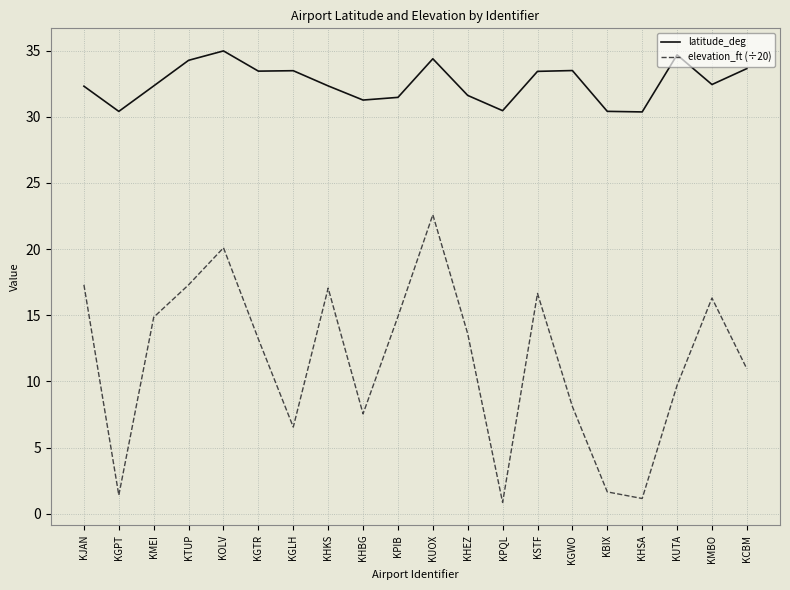

True or false: latitude_deg and elevation_ft (÷20) cross at least once.

False